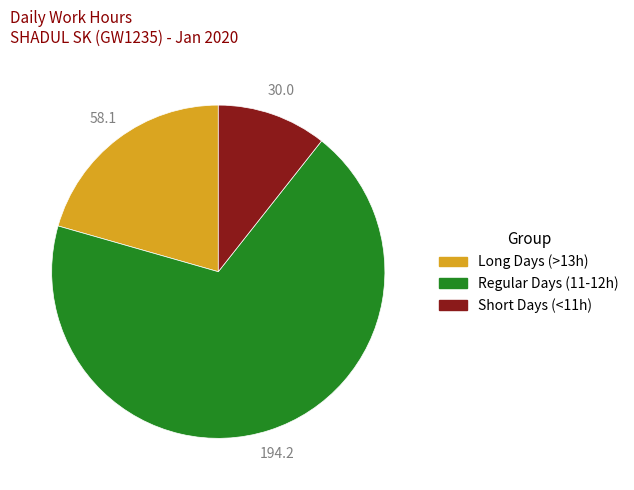

Is there a majority slice in this chart?

Yes